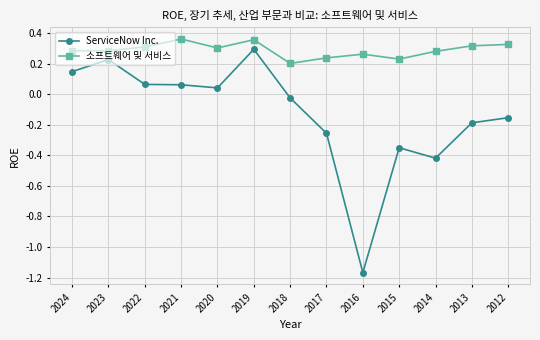

True or false: ServiceNow Inc. and 소프트웨어 및 서비스 intersect in this chart.

False